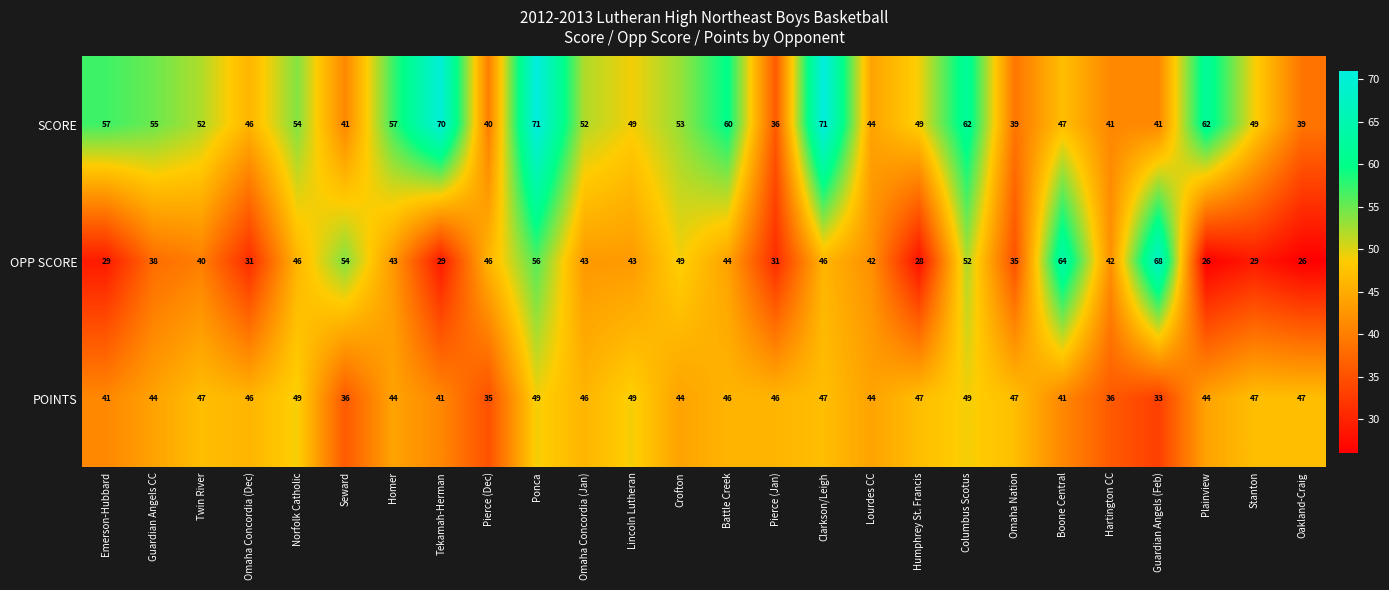

Rank the series by their maximum value, from lowest to highest.

POINTS, OPP SCORE, SCORE